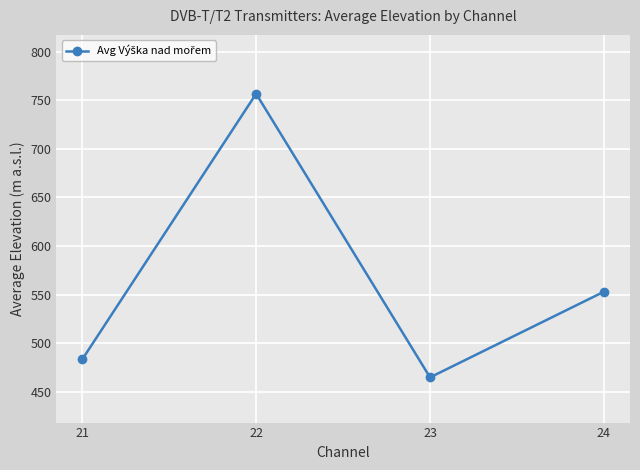

At which category does the chart reach its minimum across all series?

23